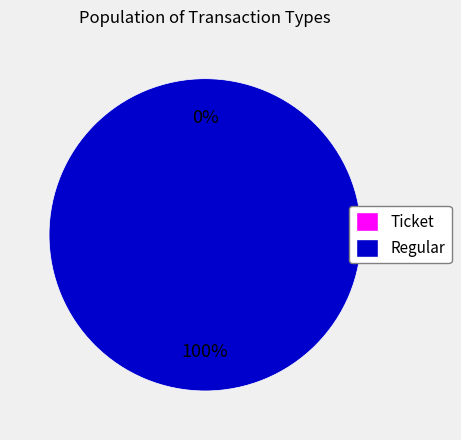

Combined, do Ticket and Regular account for over 50%?

Yes